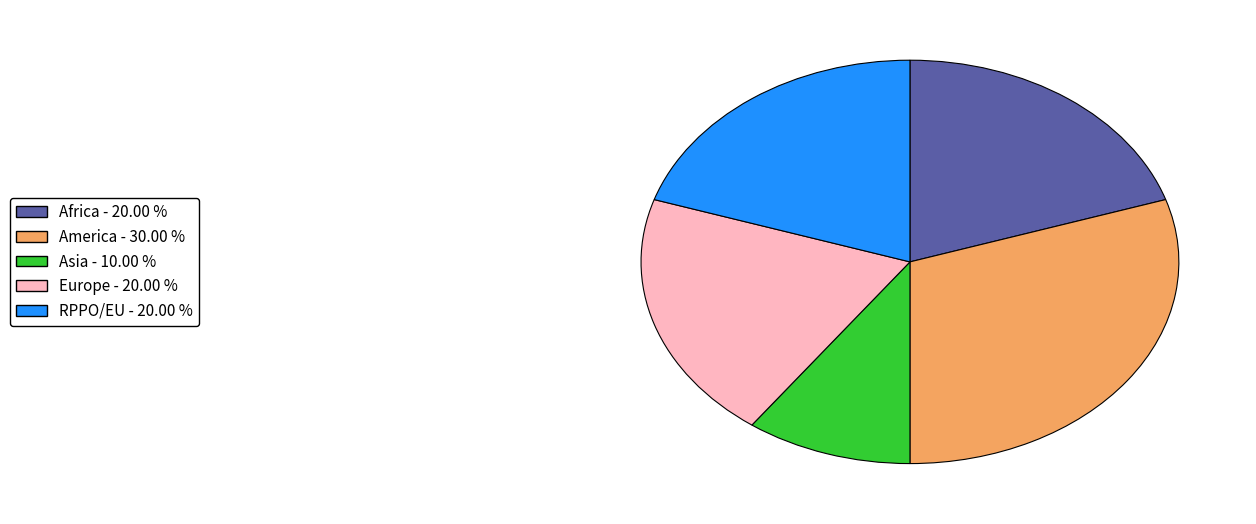

Approximately how many times larger is the value at Europe - 20.00 % compared to America - 30.00 %?

0.7